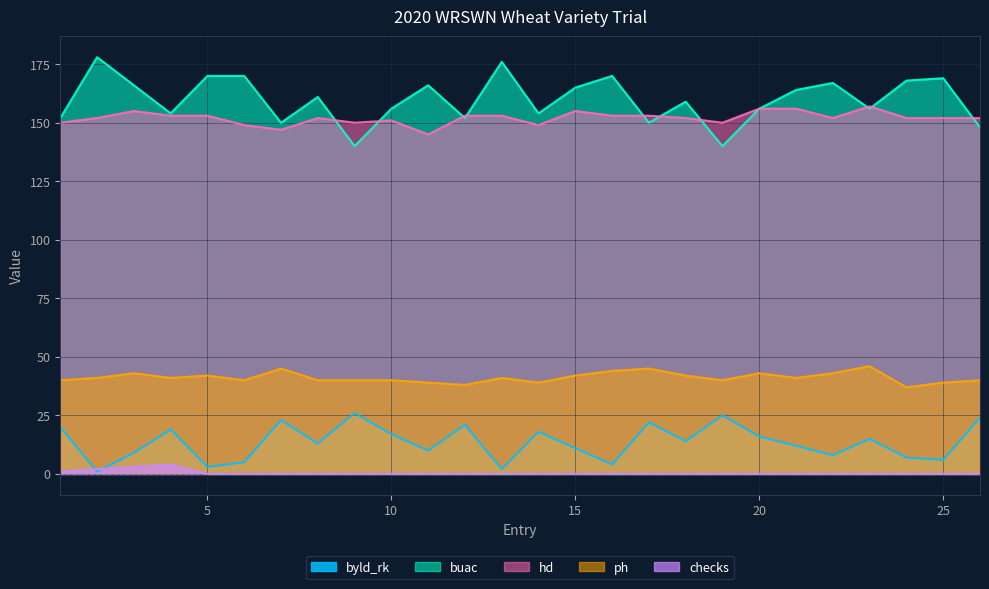

Which series has the largest range (max minus min)?

buac